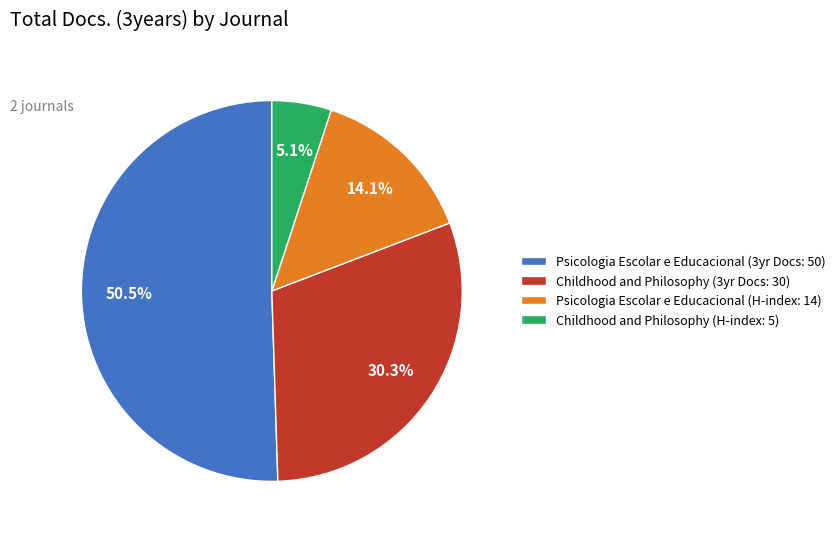

Which category has the biggest portion of the pie?

Psicologia Escolar e Educacional (3yr Docs: 50)